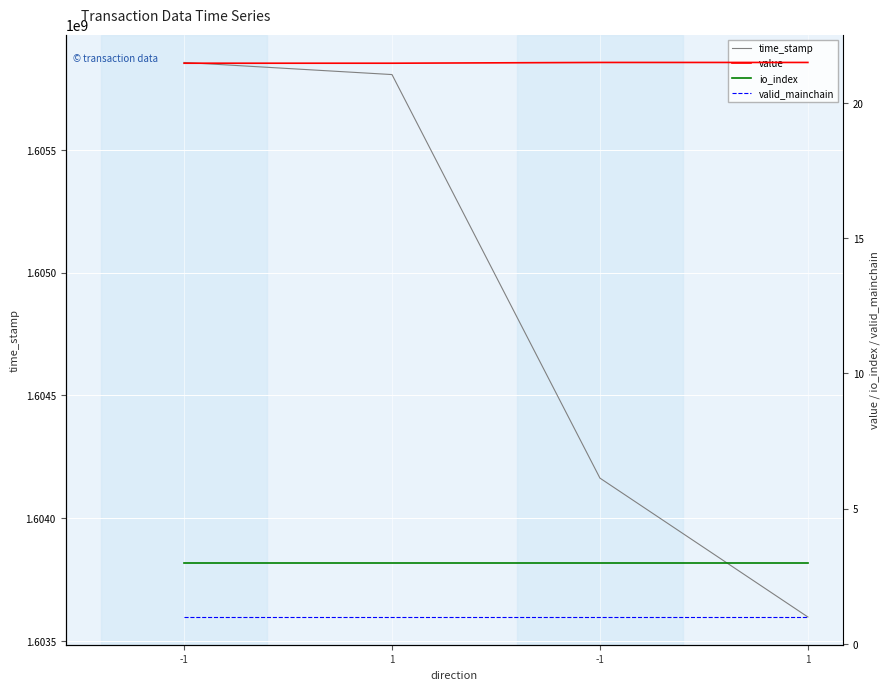

Reading left to right, extract all data points from this chart.

time_stamp: 1605856586.0	1605807232.0	1604163284.0	1603597488.0
value: 21.5	21.5	21.5	21.5
io_index: 3.0	3.0	3.0	3.0
valid_mainchain: 1.0	1.0	1.0	1.0